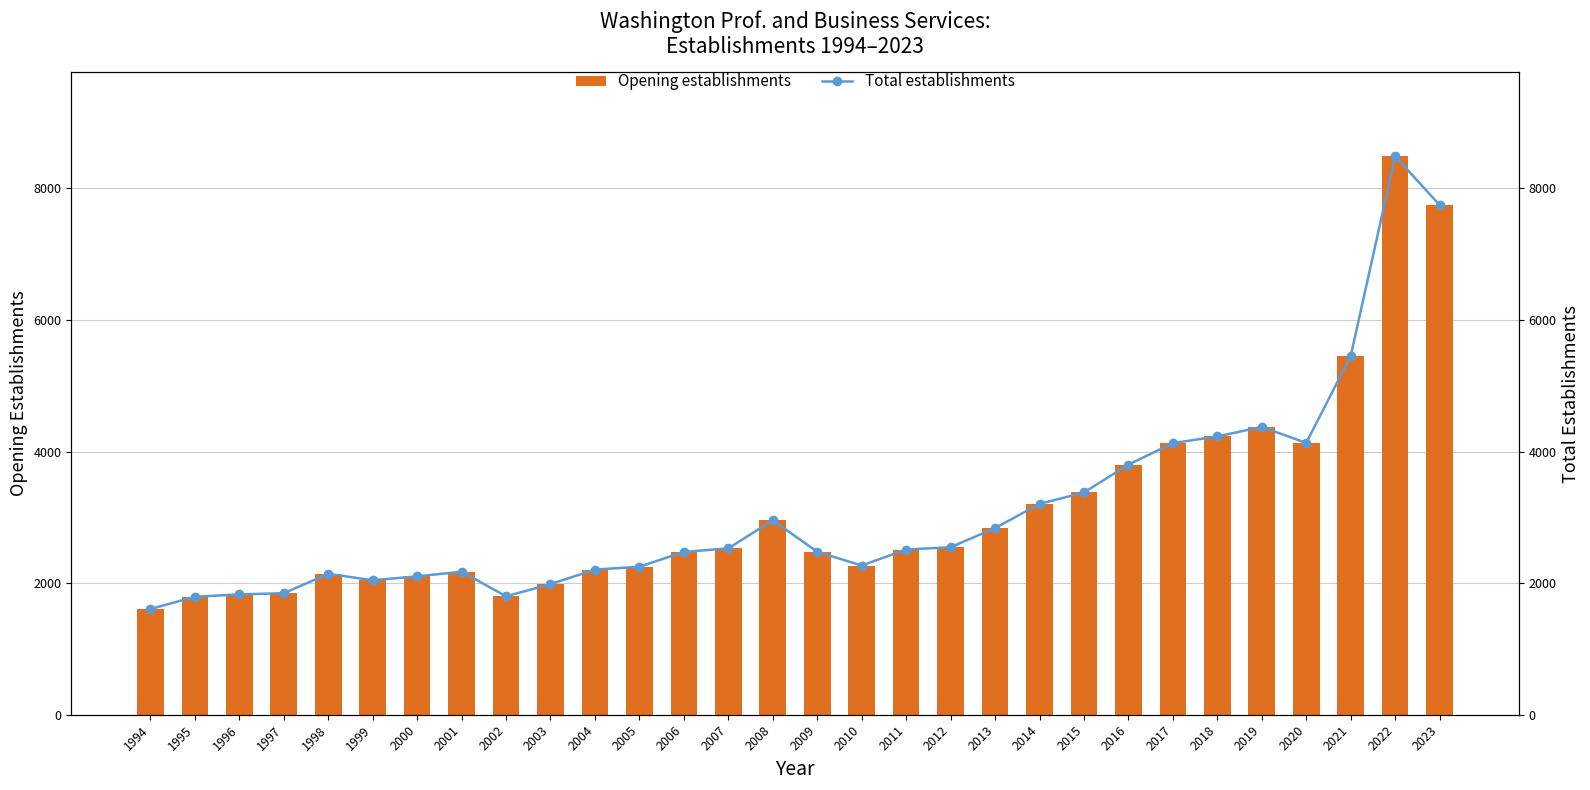

Which category has the lowest value in the Total establishments series?

1994